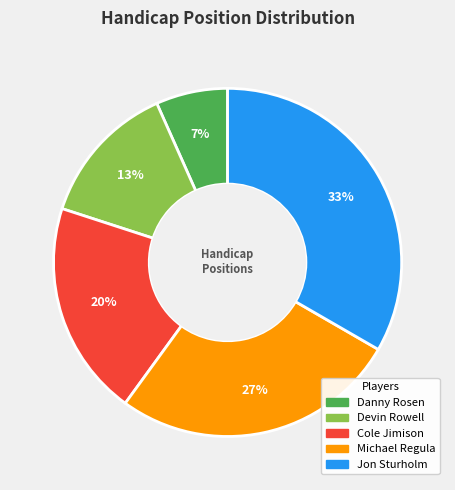

Combined, do Danny Rosen and Devin Rowell account for over 50%?

No